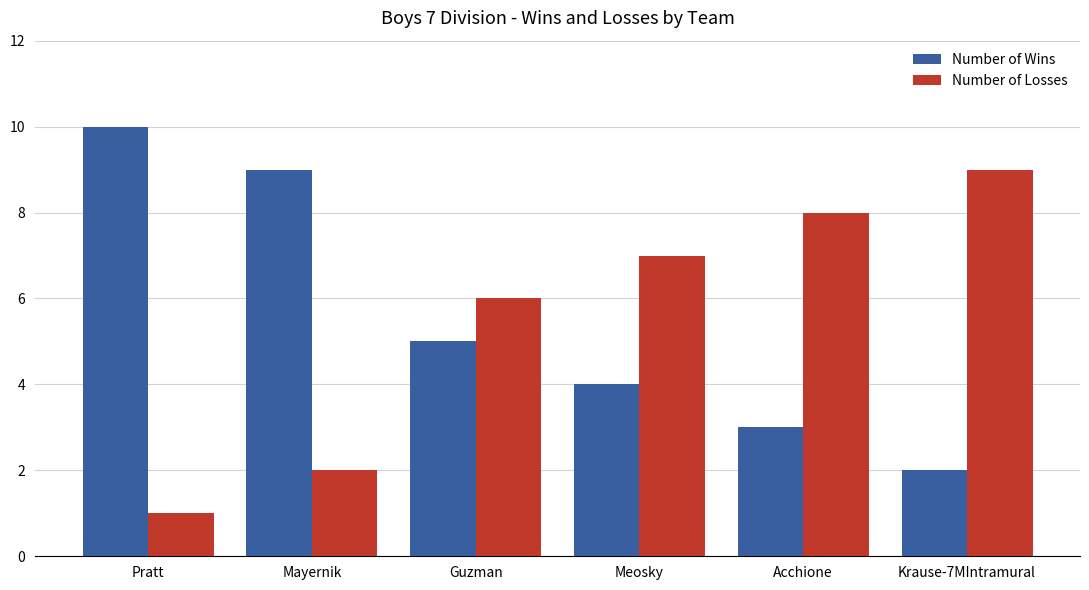

What is the highest value of the Number of Wins series?

10